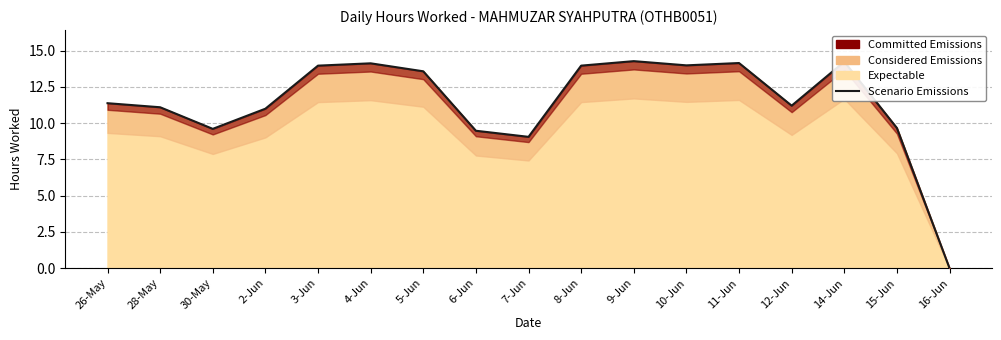

Rank the categories by value from lowest to highest.

16-Jun, 7-Jun, 6-Jun, 30-May, 15-Jun, 2-Jun, 28-May, 12-Jun, 26-May, 5-Jun, 3-Jun, 8-Jun, 10-Jun, 4-Jun, 11-Jun, 14-Jun, 9-Jun